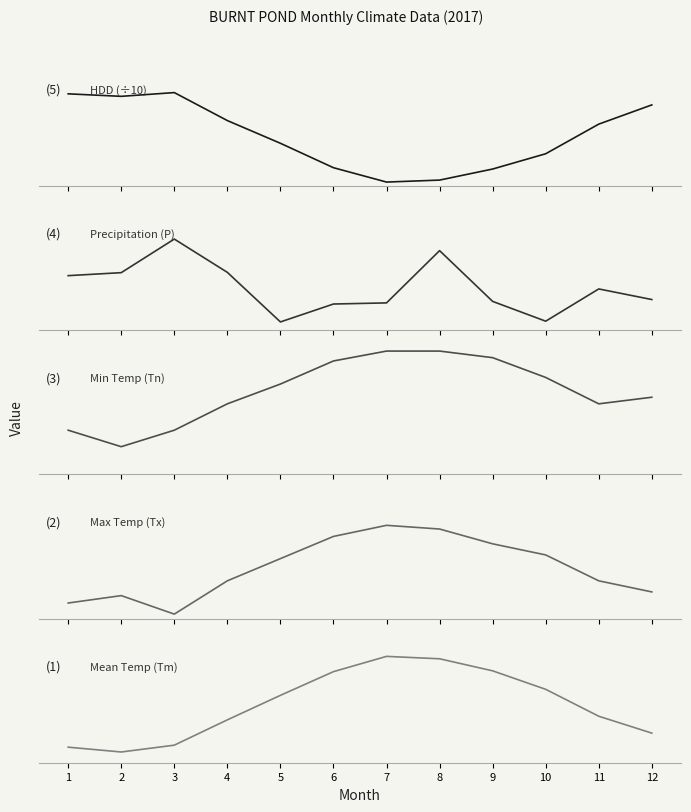

What is the sum of the Mean Temp (Tm) values at 7 and 4?

14.0